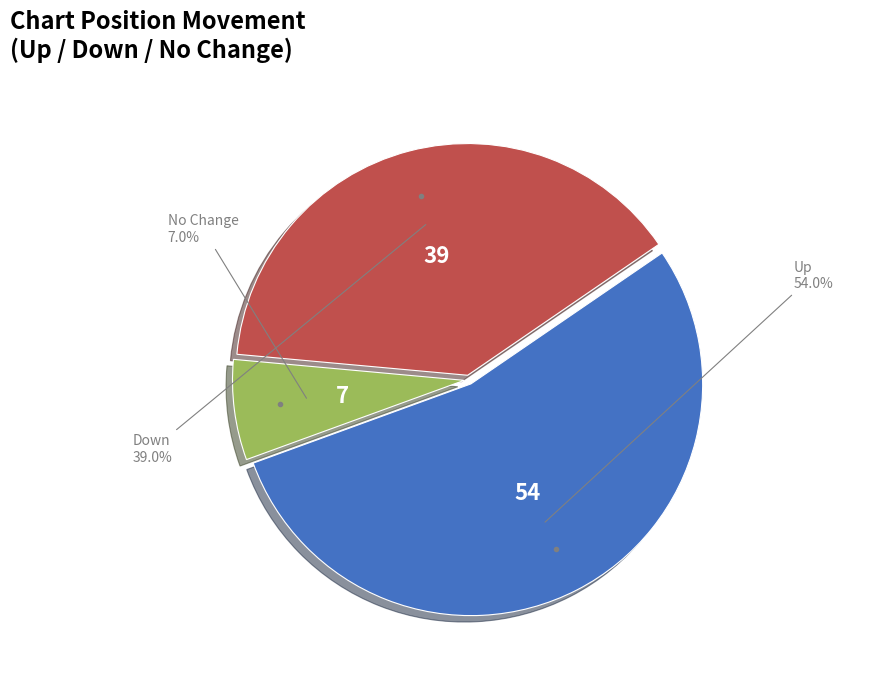

How much of the chart is everything except No Change?

93.0%